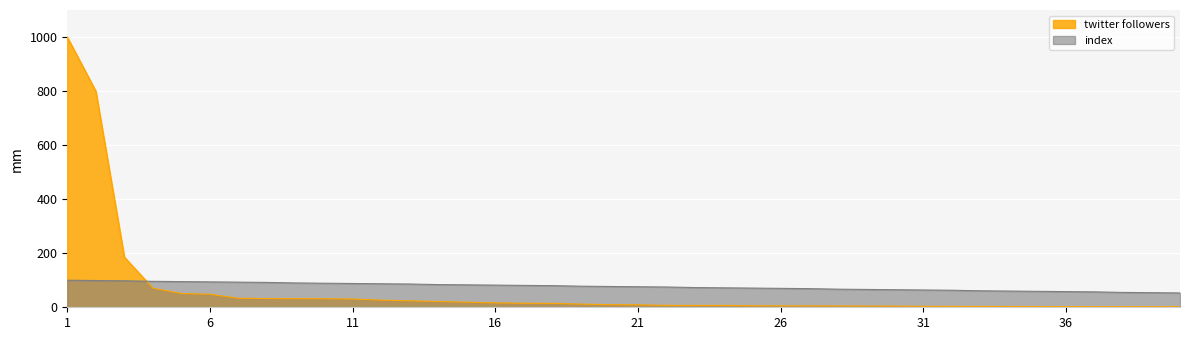

What is the average value of the twitter followers series?

64.0